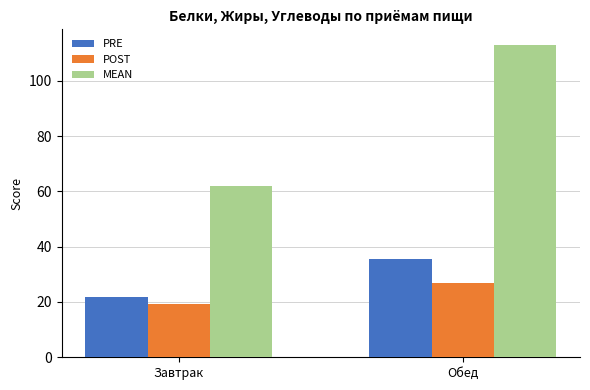

How many values in the MEAN series exceed 112?

1